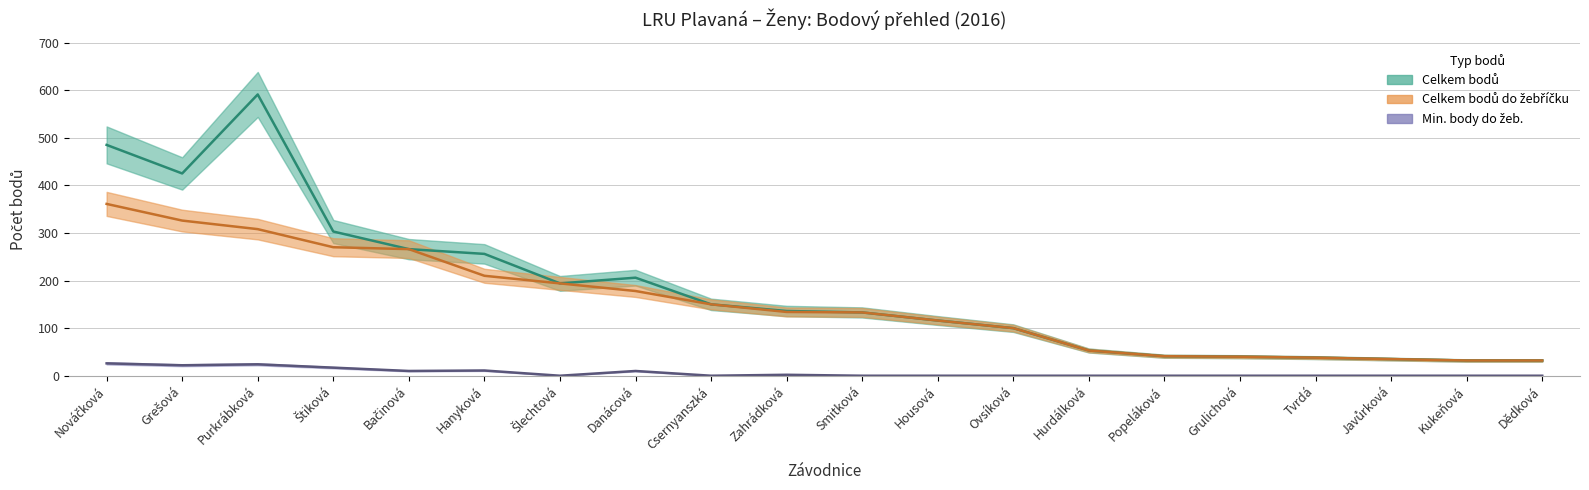

The Celkem bodů series shows 18 at Grulichová. True or false?

False